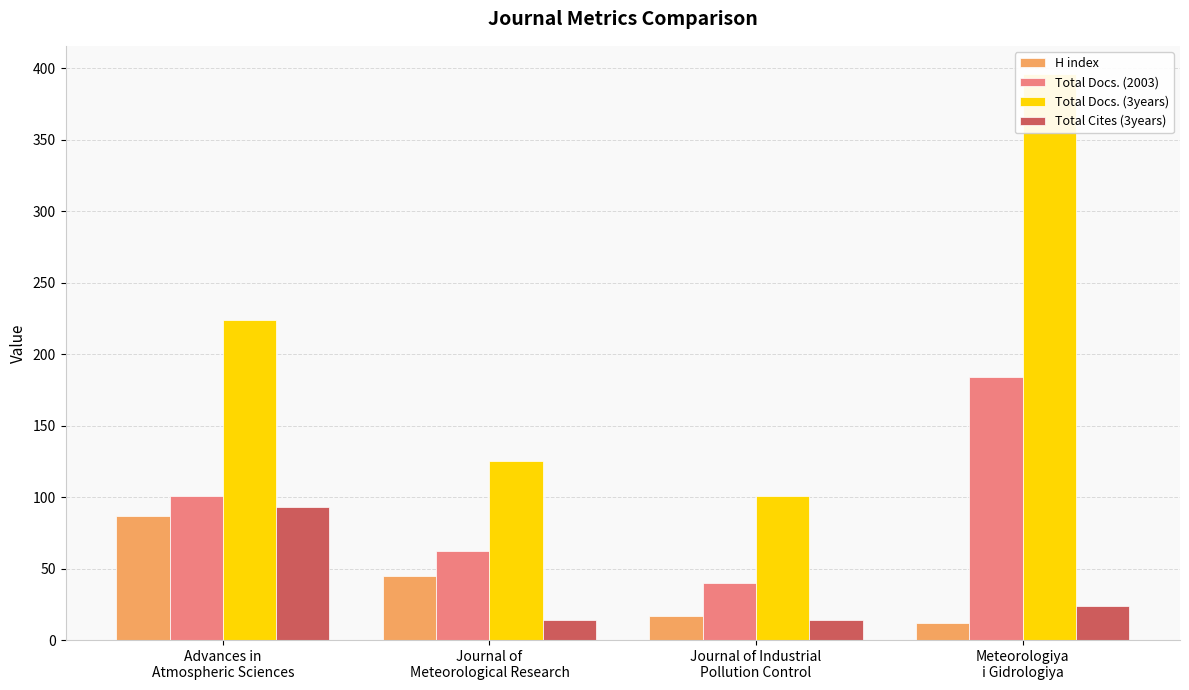

What are all the series names shown in the legend?

H index, Total Docs. (2003), Total Docs. (3years), Total Cites (3years)